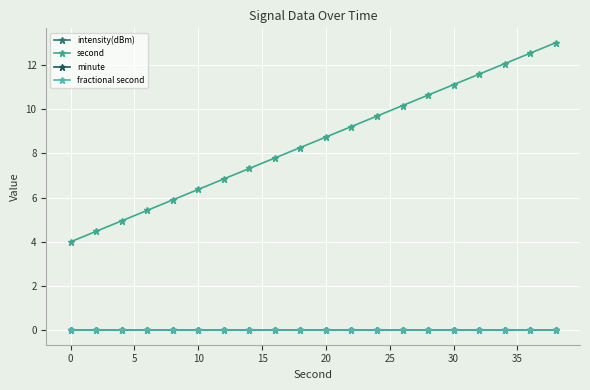

True or false: second and minute intersect in this chart.

False